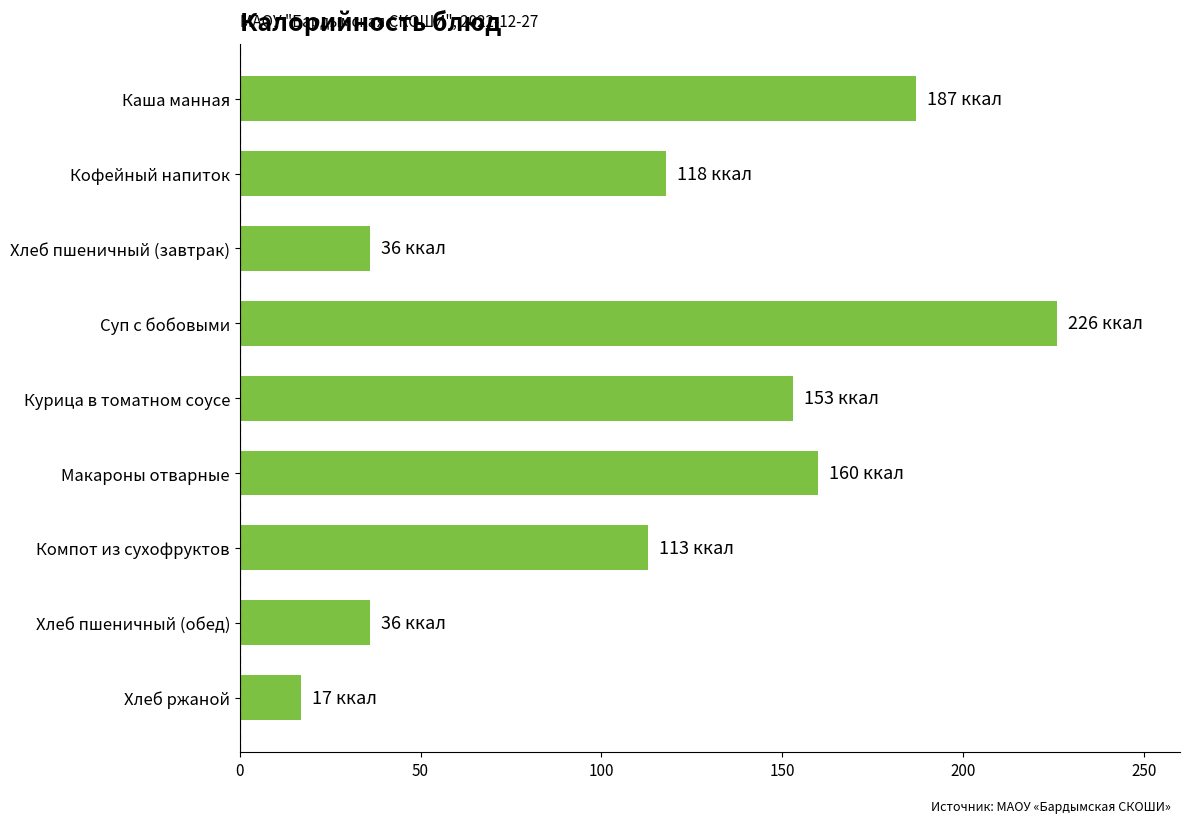

Count the number of categories in the chart.

9